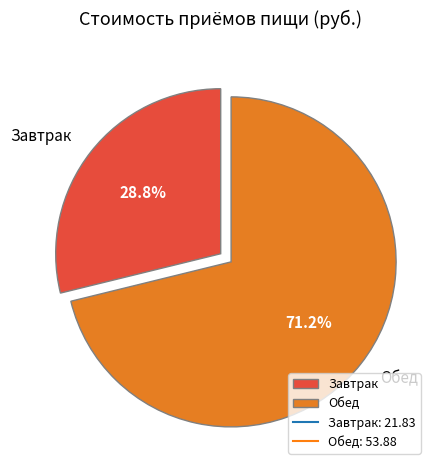

True or false: Завтрак accounts for 29% of the total.

True